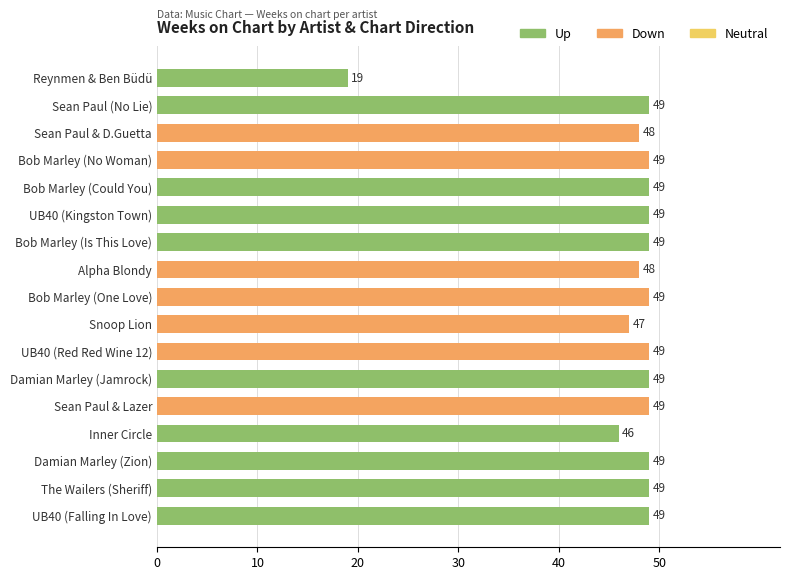

What position from the bottom is Bob Marley (Is This Love)?

11